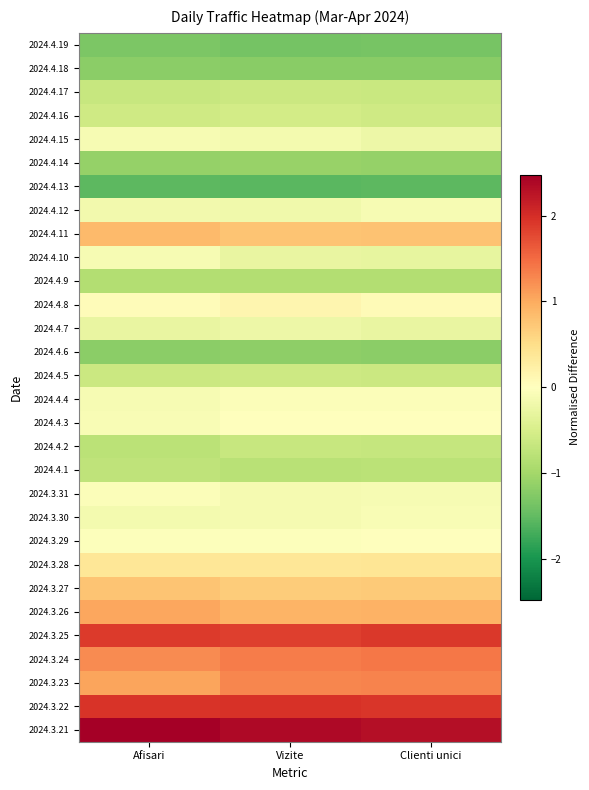

Reading left to right, transcribe all the data shown in this chart.

2024.4.19: Afisari=-1.3	Vizite=-1.4	Clienti unici=-1.4
2024.4.18: Afisari=-1.2	Vizite=-1.2	Clienti unici=-1.2
2024.4.17: Afisari=-0.7	Vizite=-0.6	Clienti unici=-0.7
2024.4.16: Afisari=-0.6	Vizite=-0.6	Clienti unici=-0.6
2024.4.15: Afisari=-0.1	Vizite=-0.1	Clienti unici=-0.2
2024.4.14: Afisari=-1.1	Vizite=-1.1	Clienti unici=-1.1
2024.4.13: Afisari=-1.5	Vizite=-1.6	Clienti unici=-1.5
2024.4.12: Afisari=-0.2	Vizite=-0.2	Clienti unici=-0.1
2024.4.11: Afisari=0.9	Vizite=0.8	Clienti unici=0.8
2024.4.10: Afisari=-0.1	Vizite=-0.3	Clienti unici=-0.3
2024.4.9: Afisari=-0.9	Vizite=-0.9	Clienti unici=-0.9
2024.4.8: Afisari=0.0	Vizite=0.1	Clienti unici=0.1
2024.4.7: Afisari=-0.3	Vizite=-0.2	Clienti unici=-0.3
2024.4.6: Afisari=-1.2	Vizite=-1.2	Clienti unici=-1.2
2024.4.5: Afisari=-0.6	Vizite=-0.6	Clienti unici=-0.6
2024.4.4: Afisari=-0.1	Vizite=-0.1	Clienti unici=-0.0
2024.4.3: Afisari=-0.1	Vizite=-0.0	Clienti unici=0.0
2024.4.2: Afisari=-0.8	Vizite=-0.7	Clienti unici=-0.7
2024.4.1: Afisari=-0.7	Vizite=-0.8	Clienti unici=-0.8
2024.3.31: Afisari=-0.1	Vizite=-0.1	Clienti unici=-0.1
2024.3.30: Afisari=-0.1	Vizite=-0.1	Clienti unici=-0.1
2024.3.29: Afisari=-0.0	Vizite=-0.0	Clienti unici=-0.0
2024.3.28: Afisari=0.4	Vizite=0.4	Clienti unici=0.4
2024.3.27: Afisari=0.8	Vizite=0.7	Clienti unici=0.7
2024.3.26: Afisari=1.0	Vizite=0.9	Clienti unici=0.9
2024.3.25: Afisari=1.9	Vizite=1.9	Clienti unici=1.9
2024.3.24: Afisari=1.2	Vizite=1.4	Clienti unici=1.4
2024.3.23: Afisari=1.0	Vizite=1.3	Clienti unici=1.3
2024.3.22: Afisari=1.9	Vizite=2.0	Clienti unici=1.9
2024.3.21: Afisari=2.5	Vizite=2.4	Clienti unici=2.3